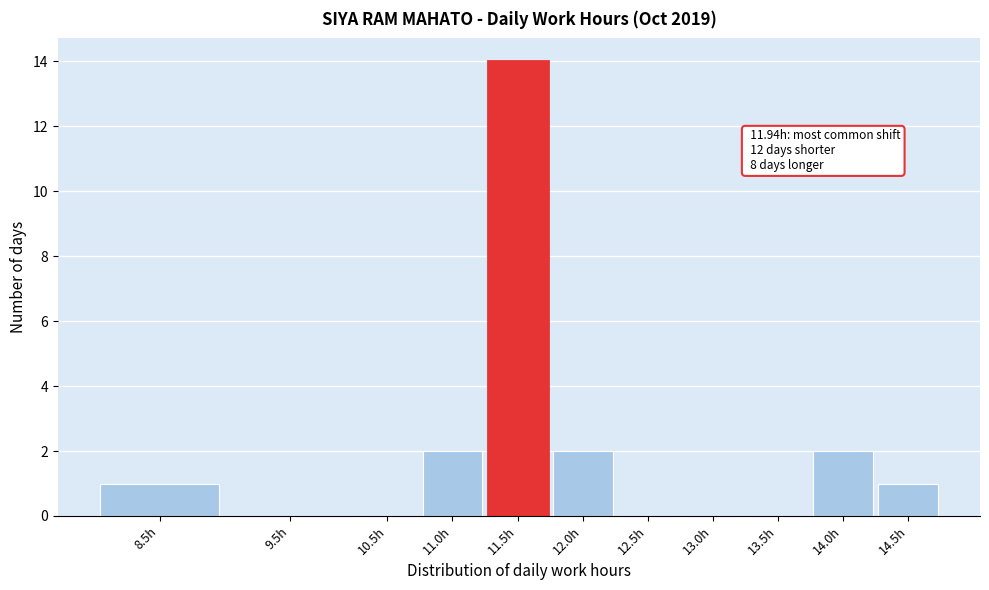

Reading right to left, what are all the values shown in this chart?

14.5h=1	14.0h=2	13.5h=0	13.0h=0	12.5h=0	12.0h=2	11.5h=14	11.0h=2	10.5h=0	9.5h=0	8.5h=1